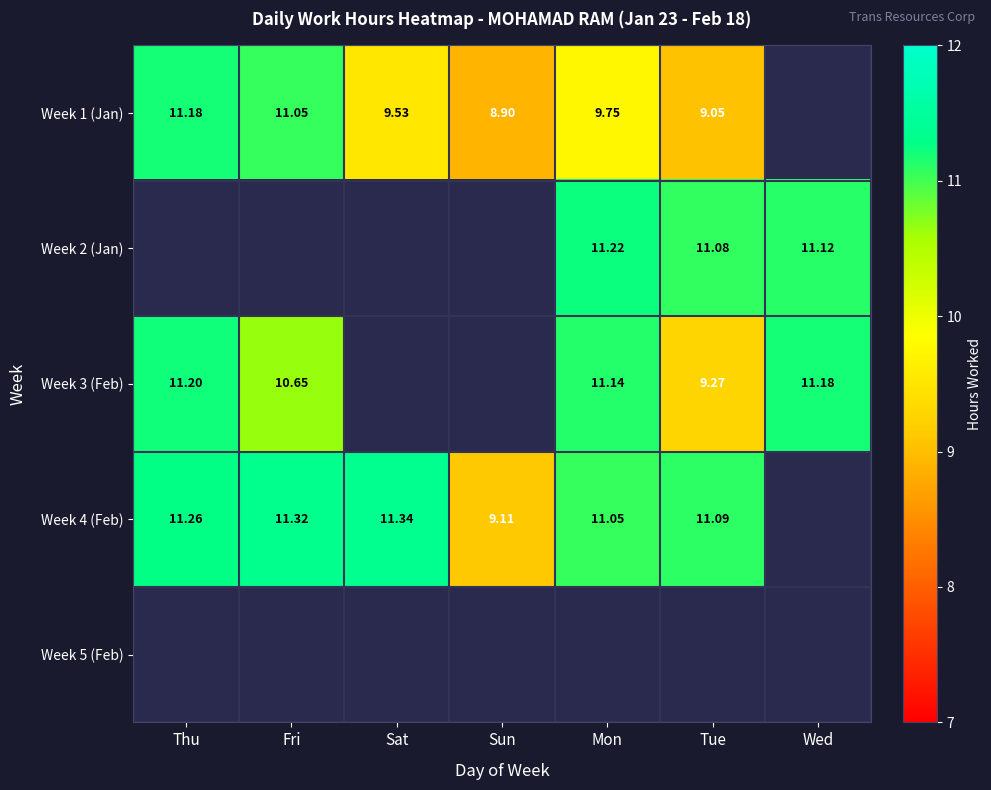

Is the value of Week 2 (Jan) at Mon greater than the value of Week 1 (Jan) at Mon?

Yes